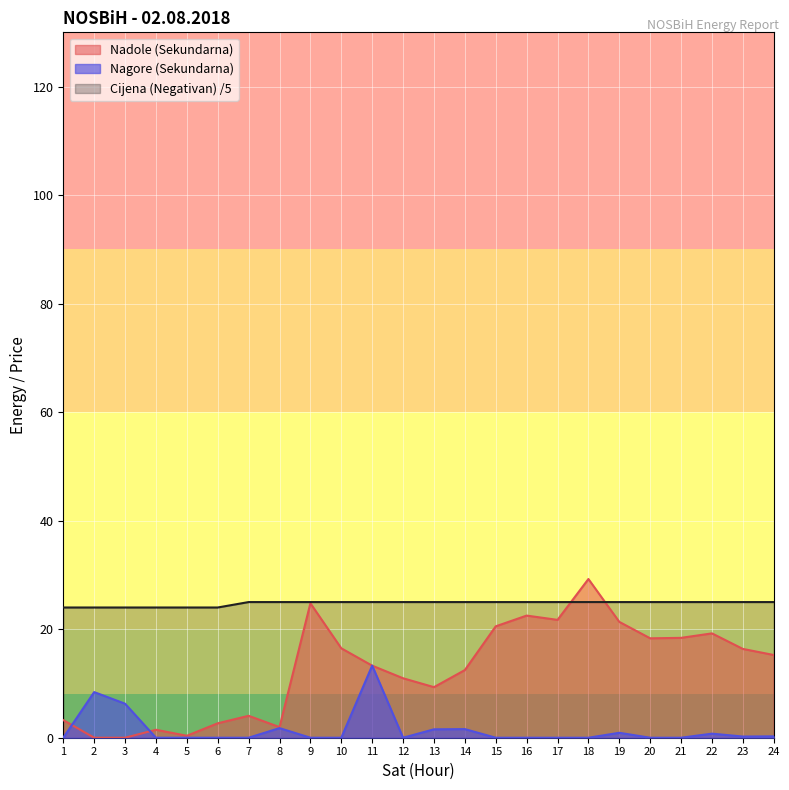

True or false: Nagore (Sekundarna) and Cijena (Negativan) cross at least once.

False